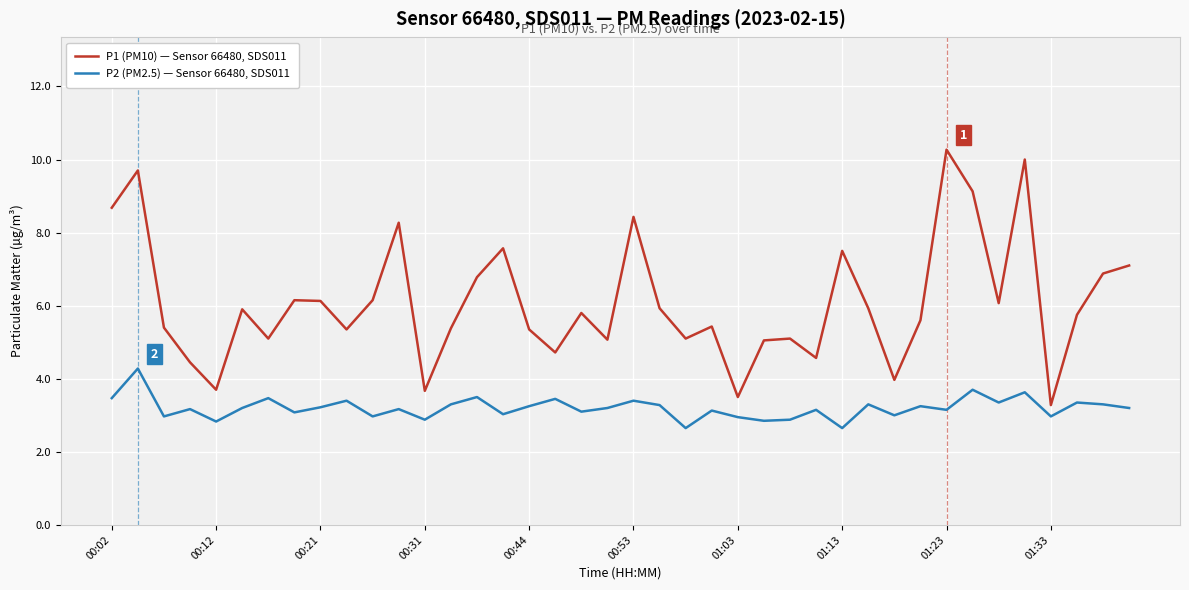

Which series has the largest total across all categories?

P1 (PM10) — Sensor 66480, SDS011